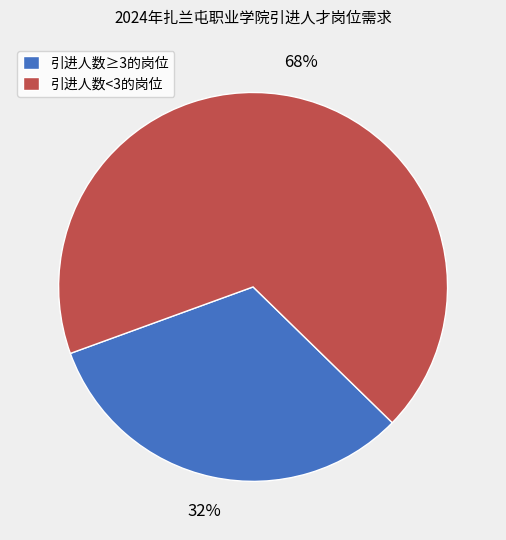

Between 引进人数<3的岗位 and 引进人数≥3的岗位, which is larger?

引进人数<3的岗位